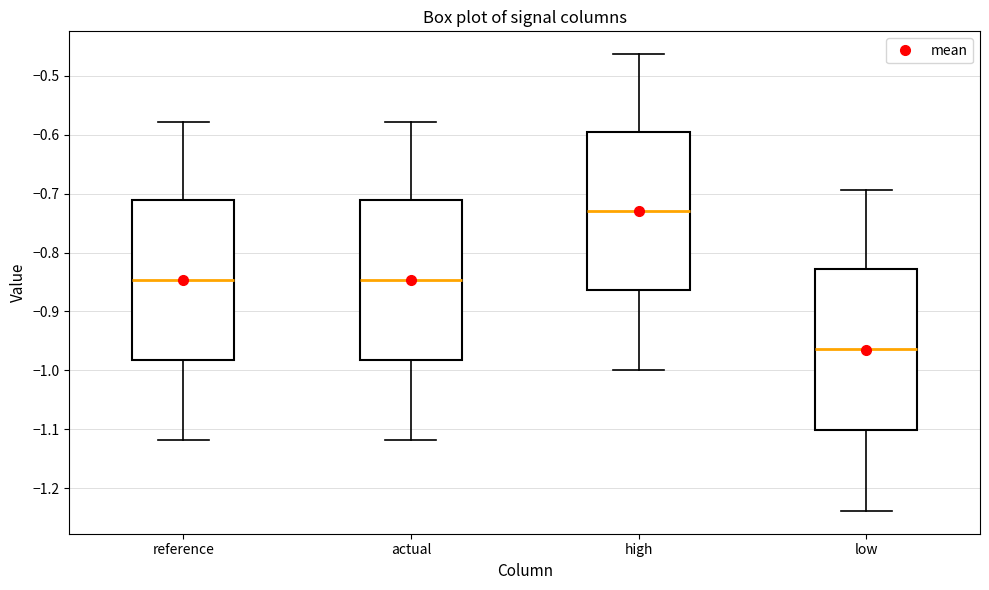

Reading left to right, read every box against the y-axis: the position of its median line, the range the box covers, and the ends of its whiskers. The values are not printed on the chart, so give them approximately, as read against the axis.

reference: median -0.85, box -0.98 to -0.71, whiskers -1.12 to -0.58
actual: median -0.85, box -0.98 to -0.71, whiskers -1.12 to -0.58
high: median -0.73, box -0.86 to -0.60, whiskers -1.00 to -0.46
low: median -0.96, box -1.10 to -0.83, whiskers -1.24 to -0.69